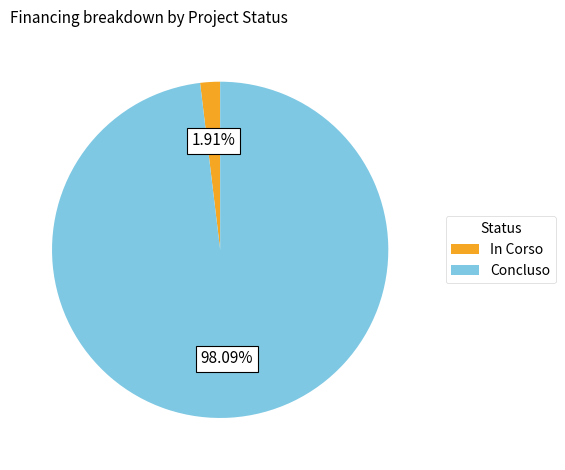

To the nearest percent, what is the average slice percentage?

50%